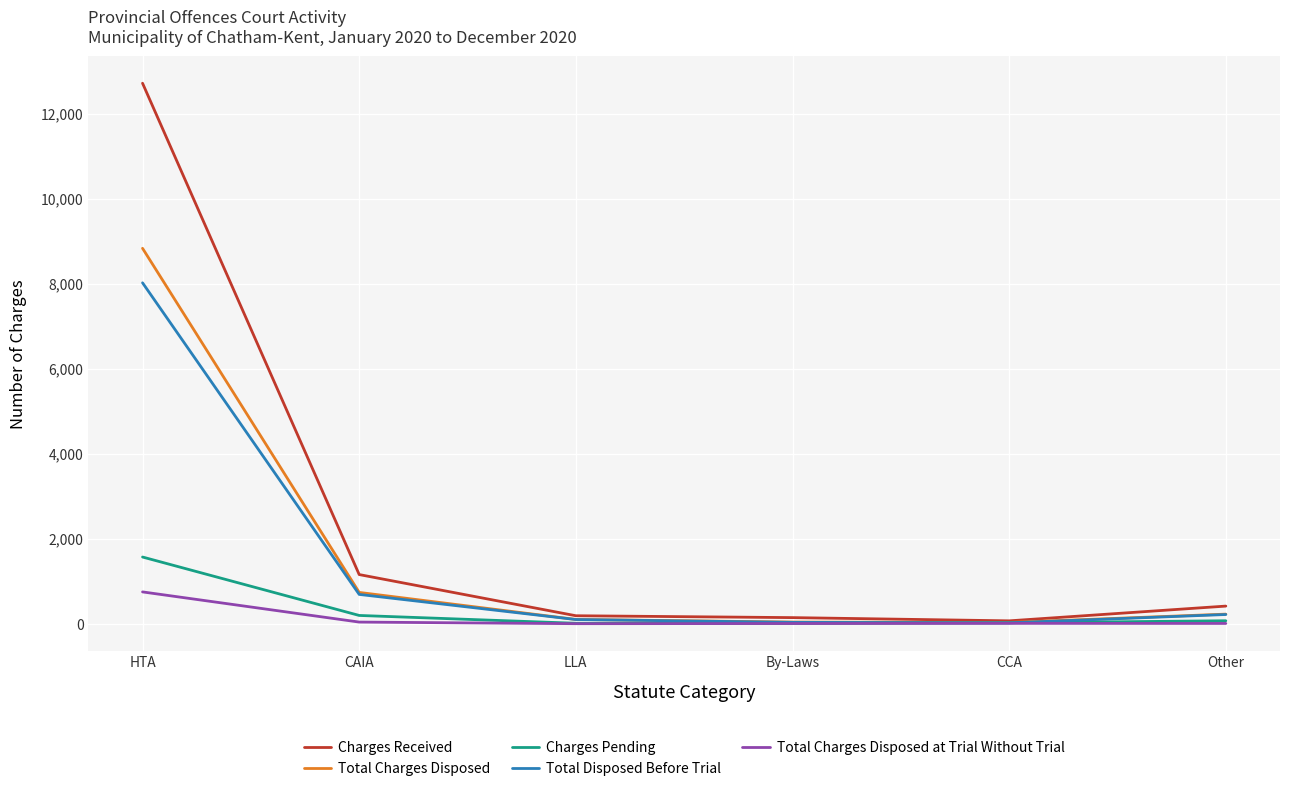

The value of Charges Received at CAIA is 252. True or false?

False